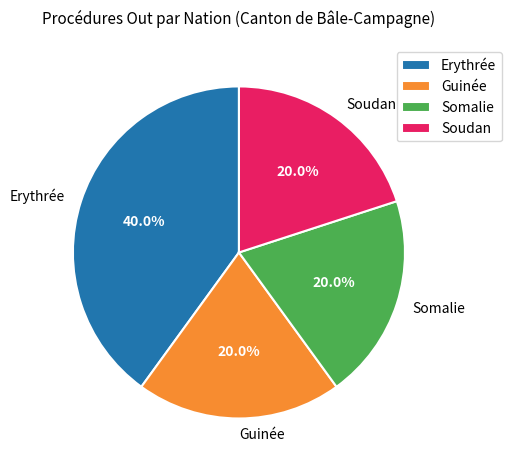

True or false: Guinée accounts for 32% of the total.

False